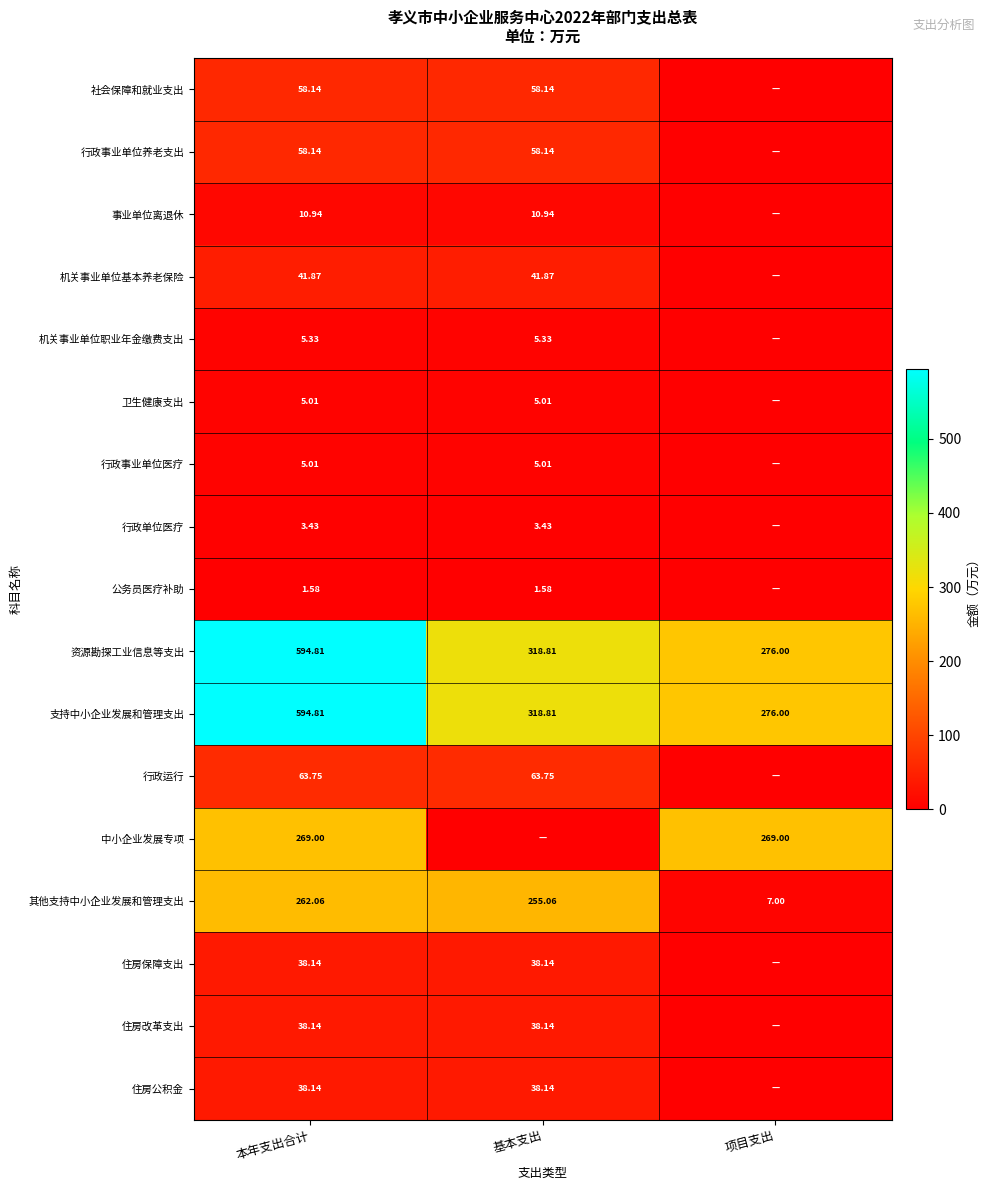

At how many categories does at least one series exceed 299?

2